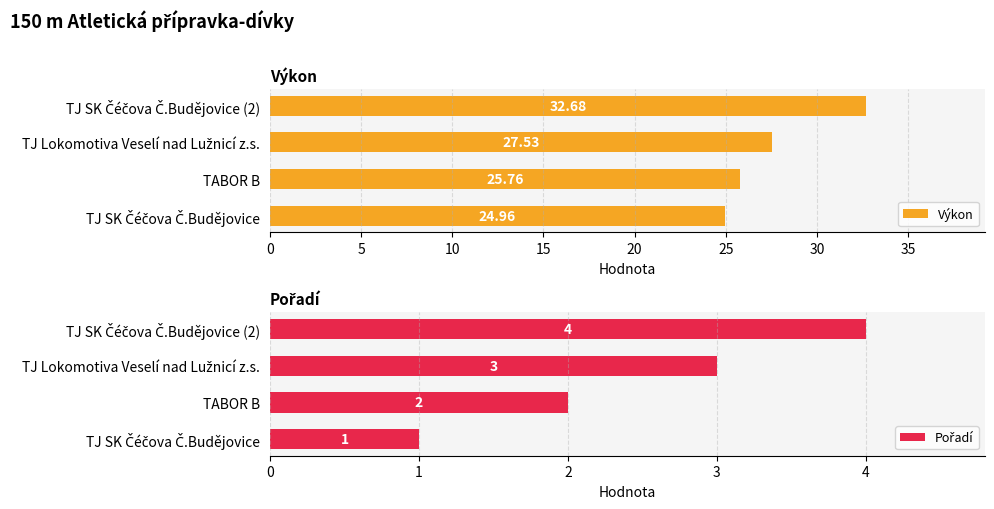

What are all the series names shown in the legend?

Výkon, Pořadí